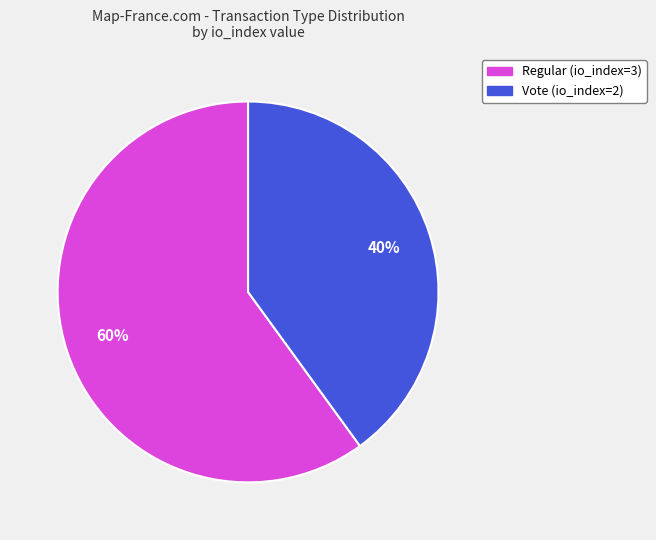

Is the sum of Vote (io_index=2) and Regular (io_index=3) greater than half?

Yes